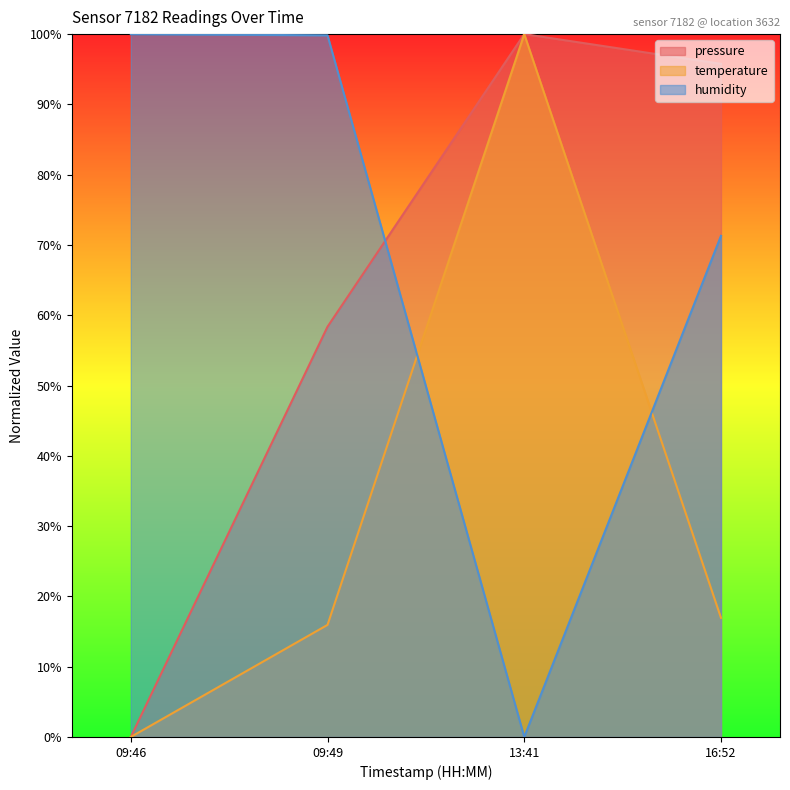

What is the maximum value shown in the chart?

100.0